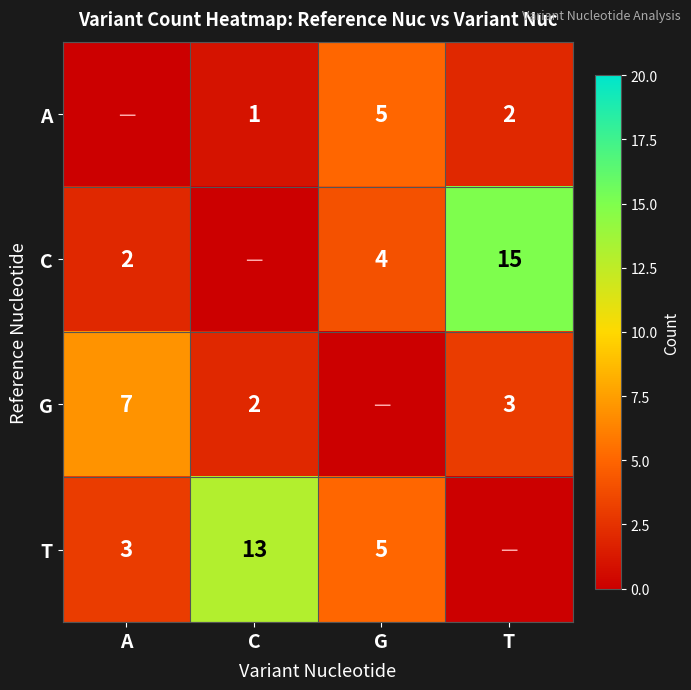

Count the number of data series in this chart.

4